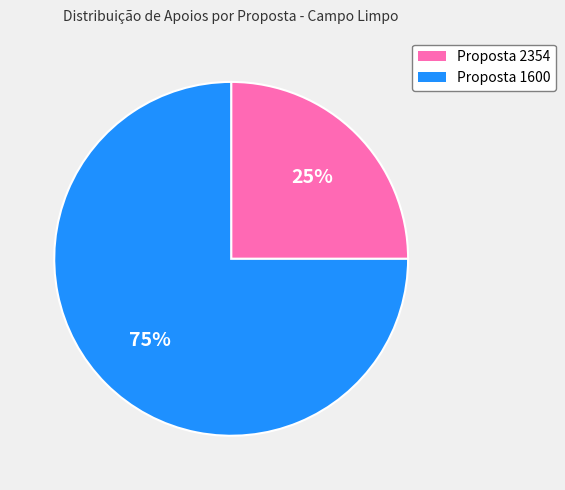

Which category has the biggest portion of the pie?

Proposta 1600